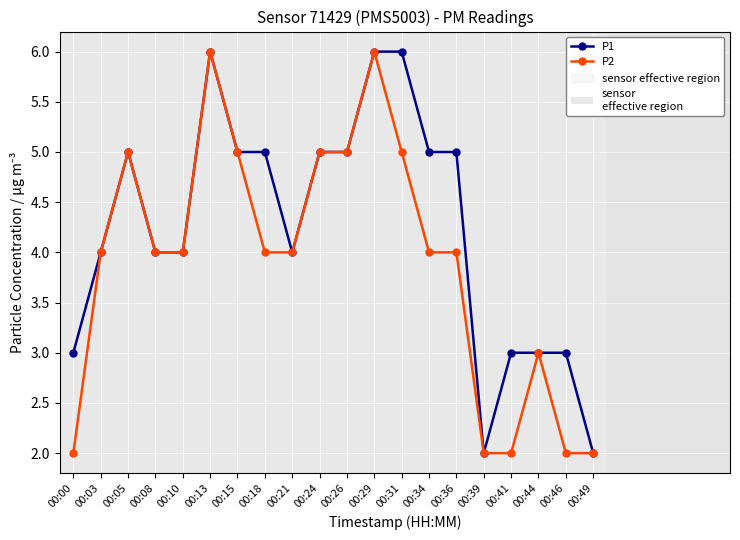

Rank the series by their average value, from highest to lowest.

P1, P2